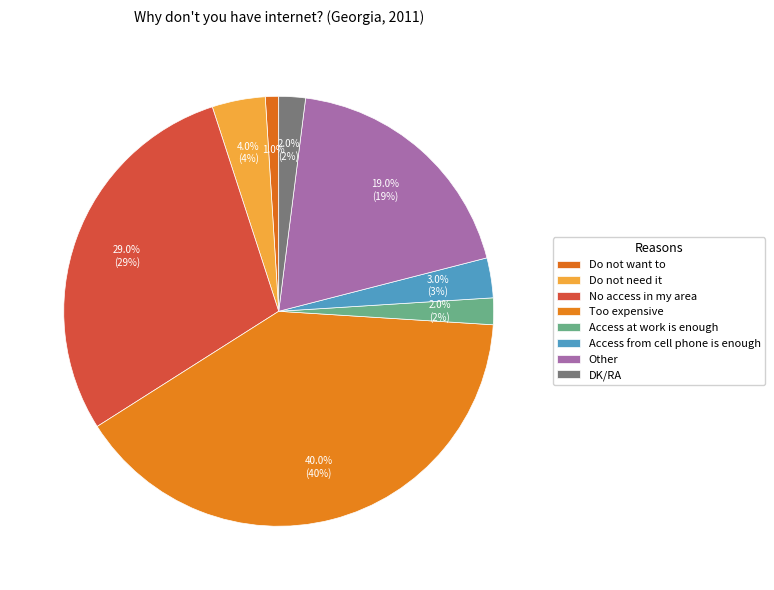

Which slice is the smallest?

Do not want to